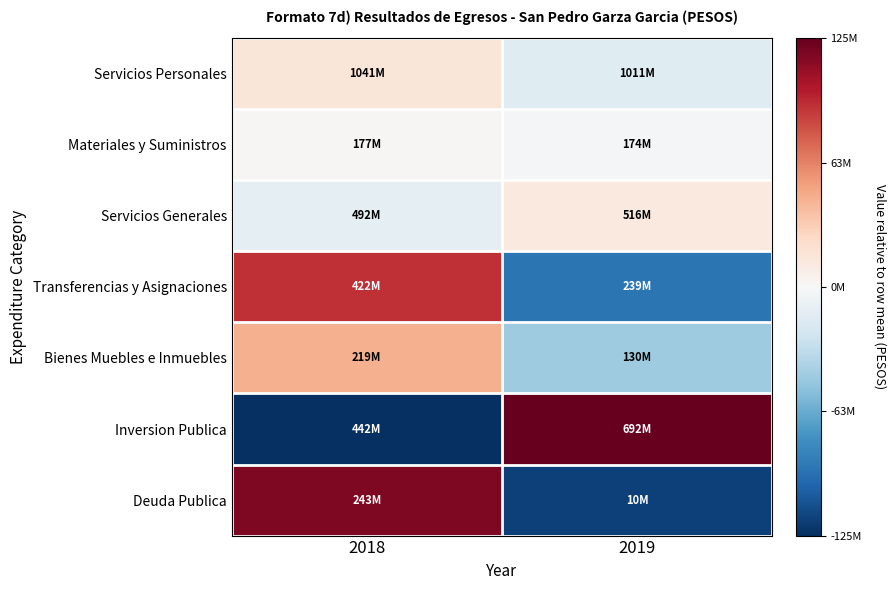

At which category does the chart reach its minimum across all series?

2018